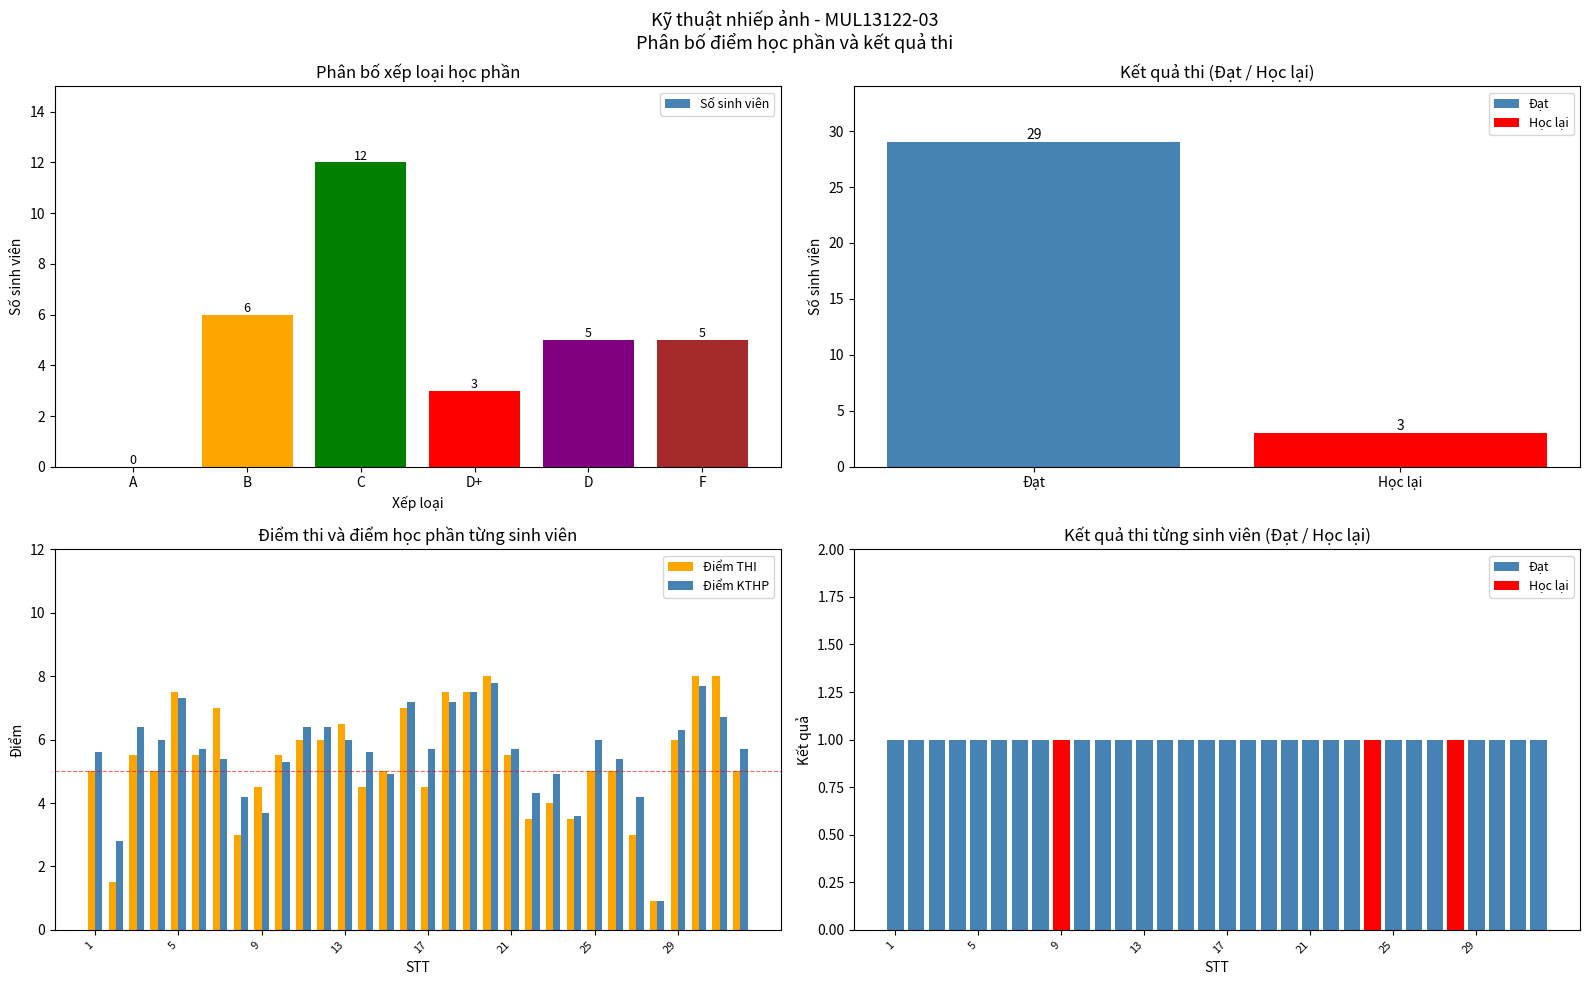

Rank the series at 4 from highest to lowest value.

Điểm KTHP, Điểm THI, Đạt, Học lại